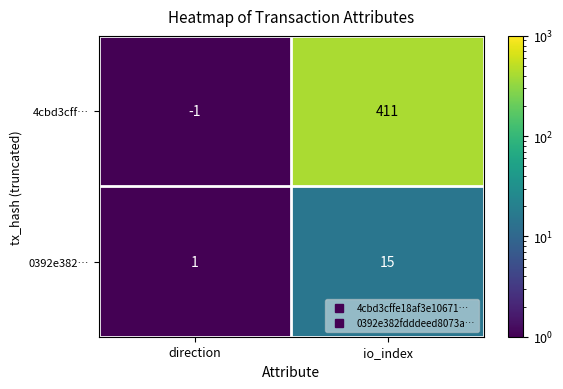

What is the sum of all 0392e382… values?

16